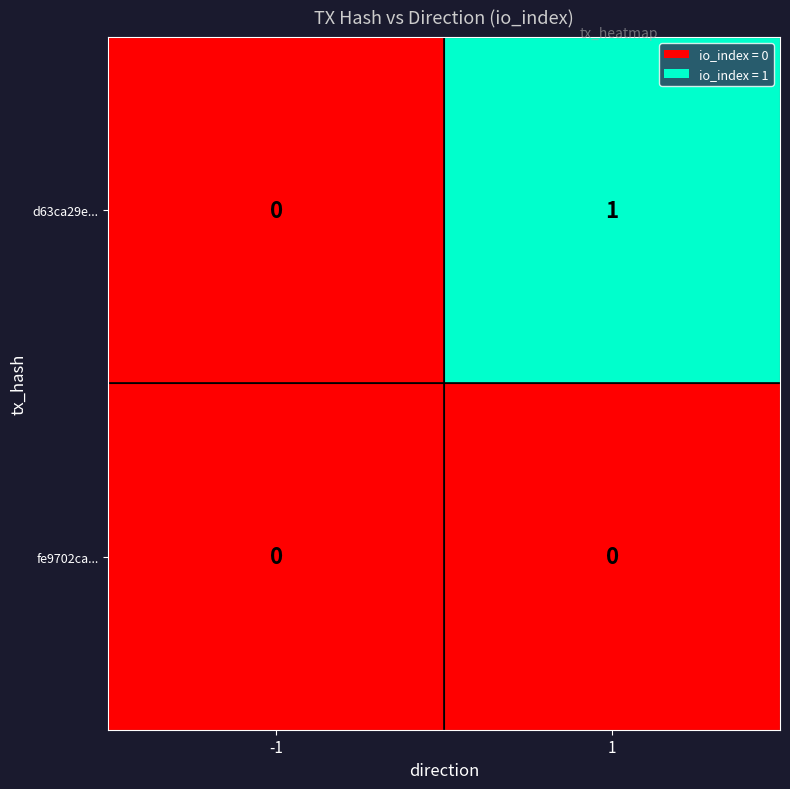

Rank the series by their maximum value, from lowest to highest.

fe9702ca..., d63ca29e...